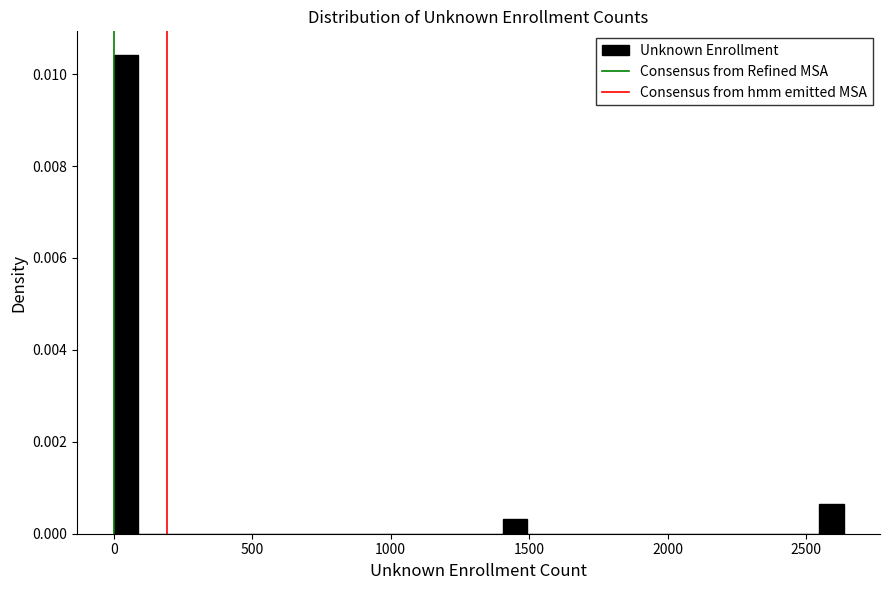

Read against the x-axis, roughly where is the centre of the tallest bar?

50